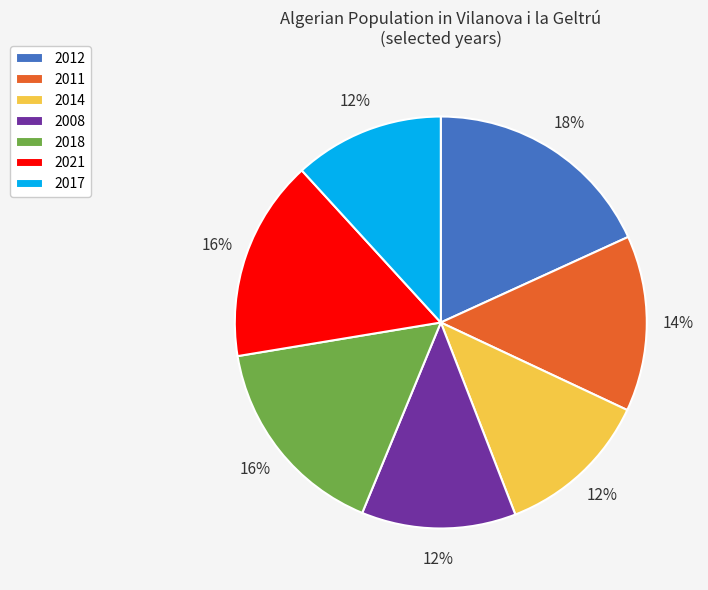

Combined, do 2011 and 2021 account for over 50%?

No